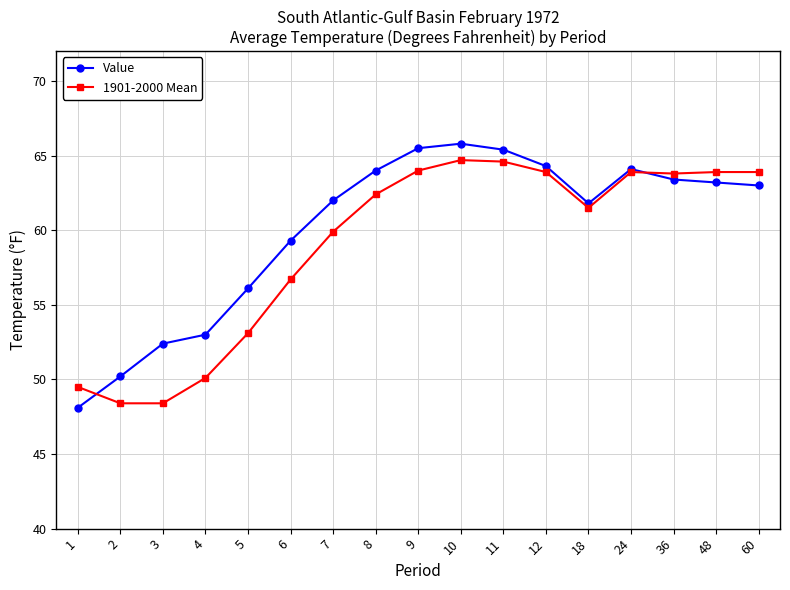

True or false: 1901-2000 Mean has more than 1 points higher than both neighbors.

True